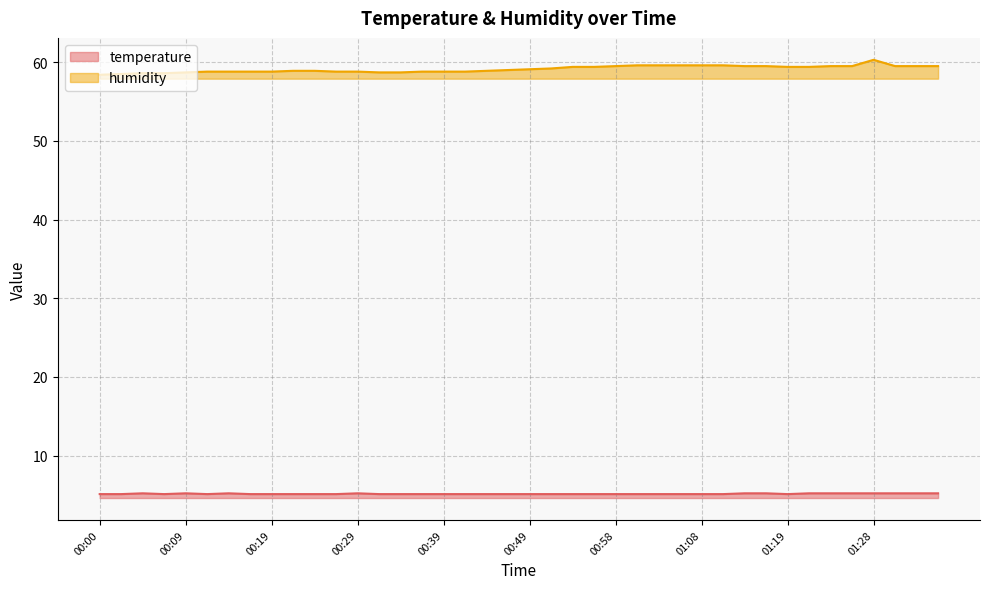

What is the lowest value of the temperature series?

5.1